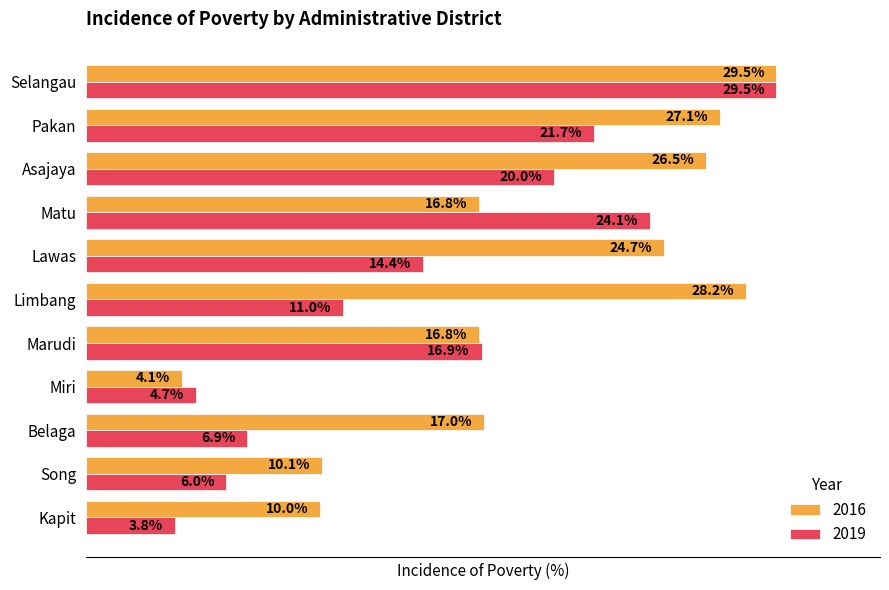

Is the value of 2019 at Marudi greater than the value of 2016 at Marudi?

Yes